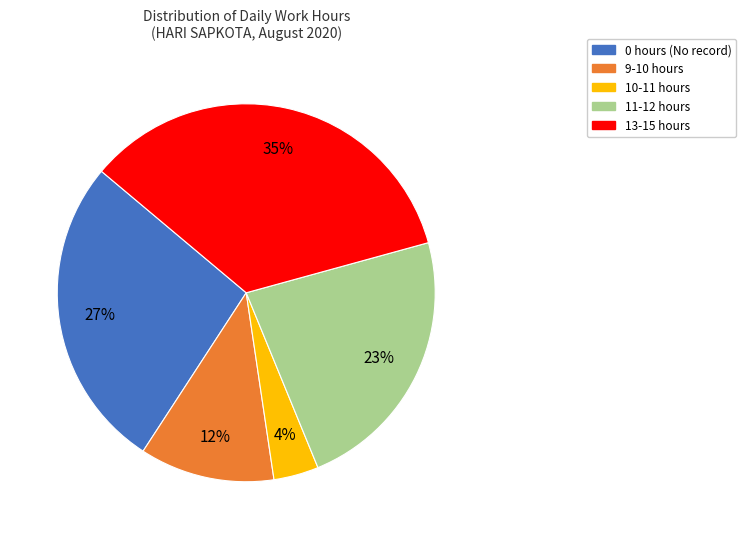

To the nearest percent, what is the difference between the 0 hours (No record) and 10-11 hours slice percentages?

23%